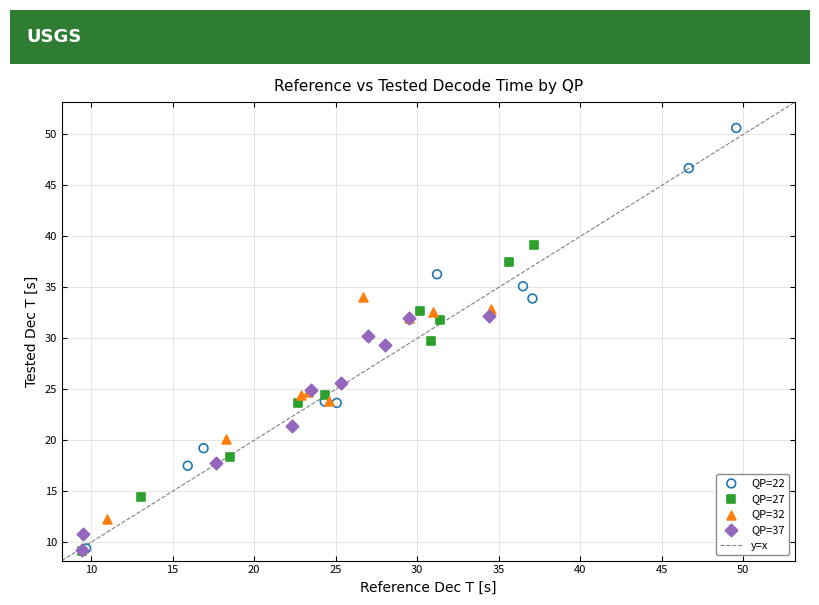

Which series contains the highest Y value?

QP=22